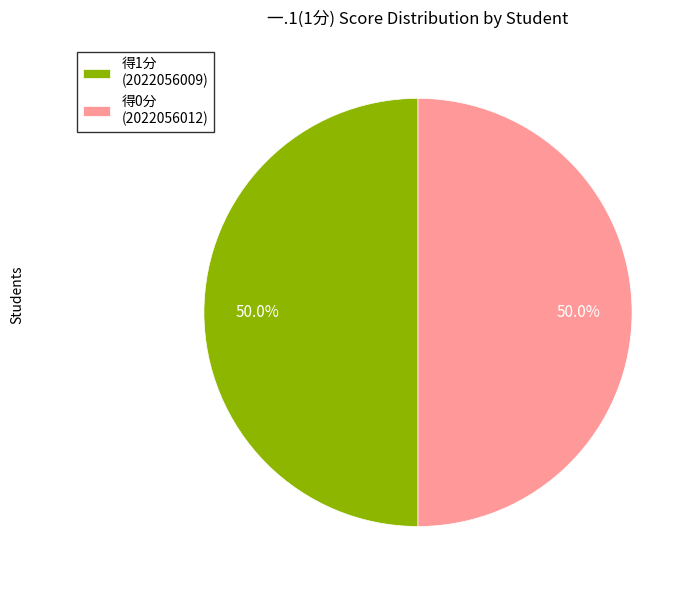

Combined, what portion of the pie is 得0分 (2022056012) and 得1分 (2022056009)?

100.0%